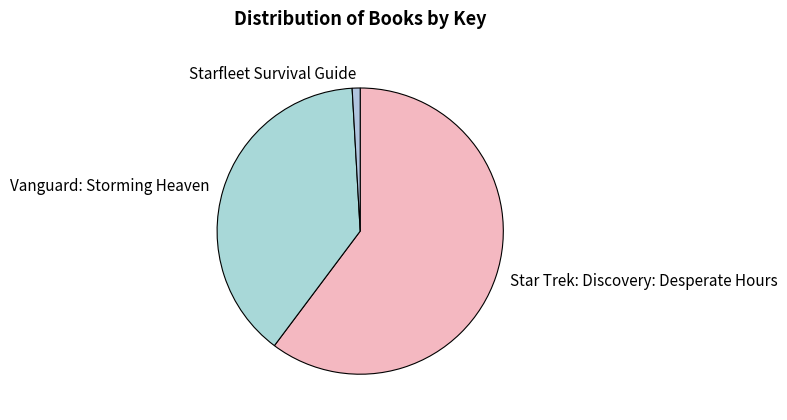

Does Star Trek: Discovery: Desperate Hours represent more than half of the total?

Yes